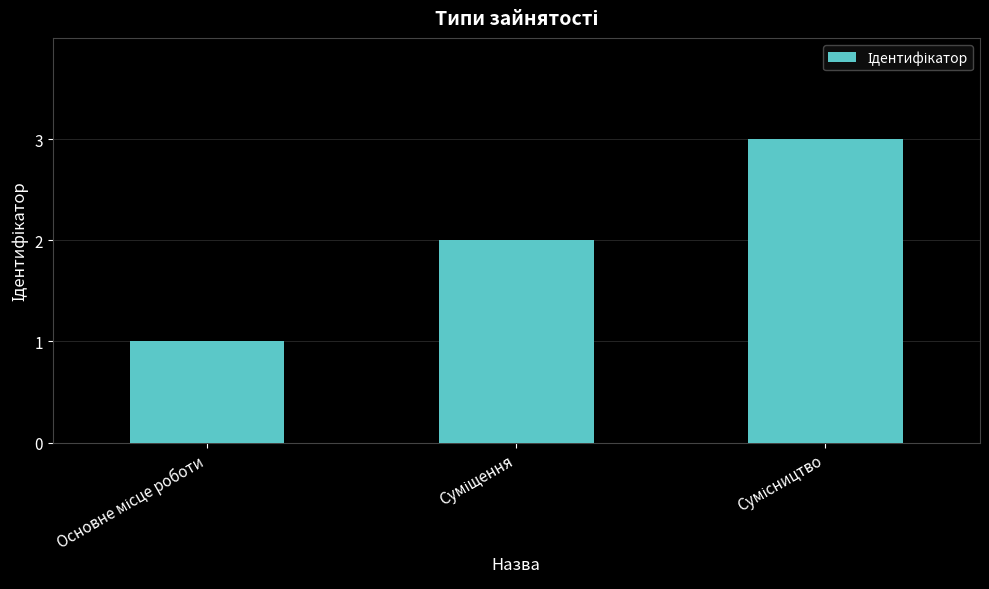

How many series are shown in this chart?

1